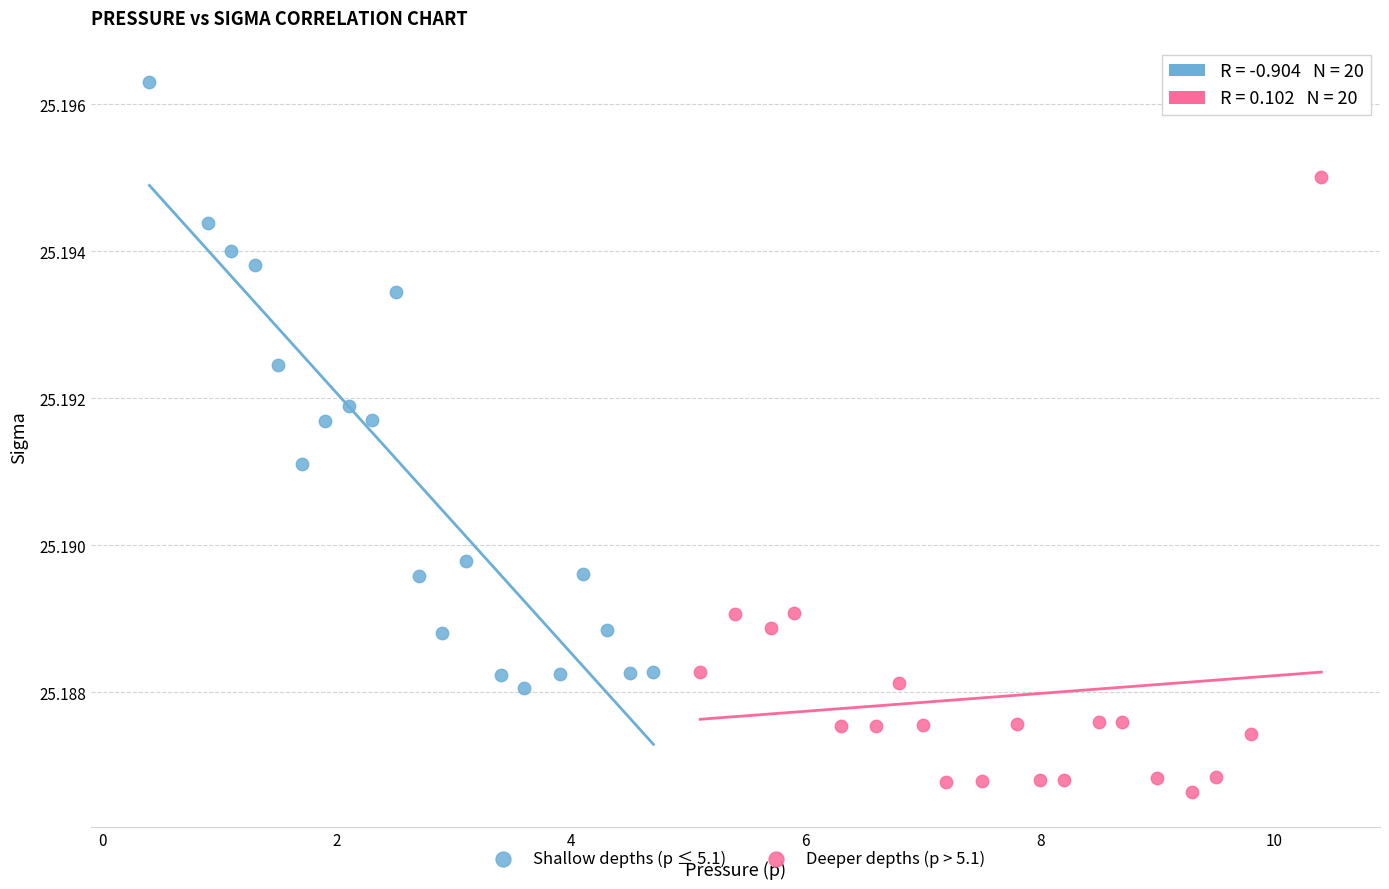

Which series contains the highest Y value?

Shallow depths (p ≤ 5.1)